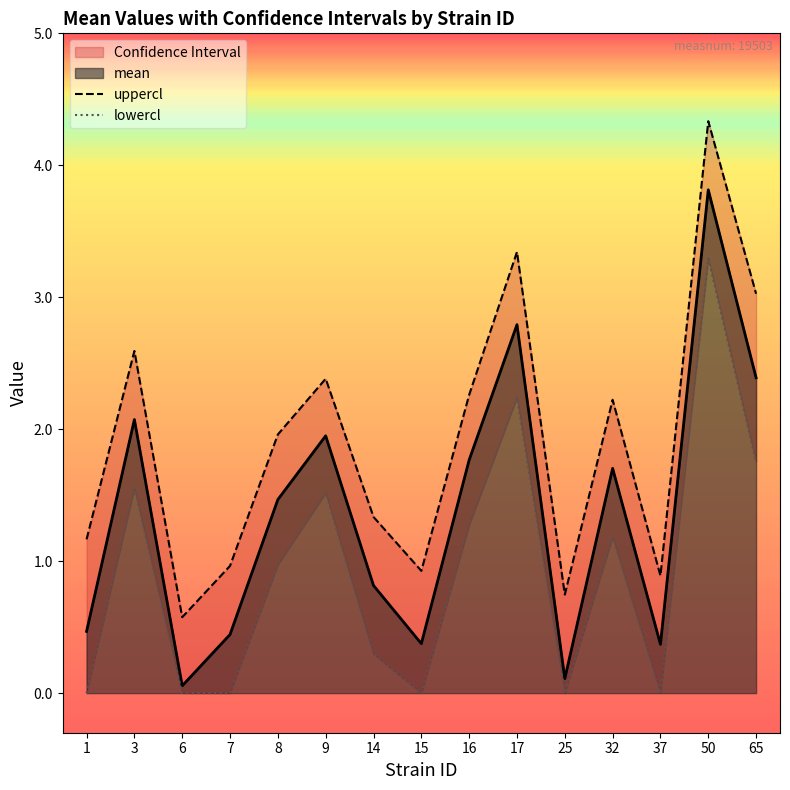

Is it true that mean equals 0.1 at 25?

True